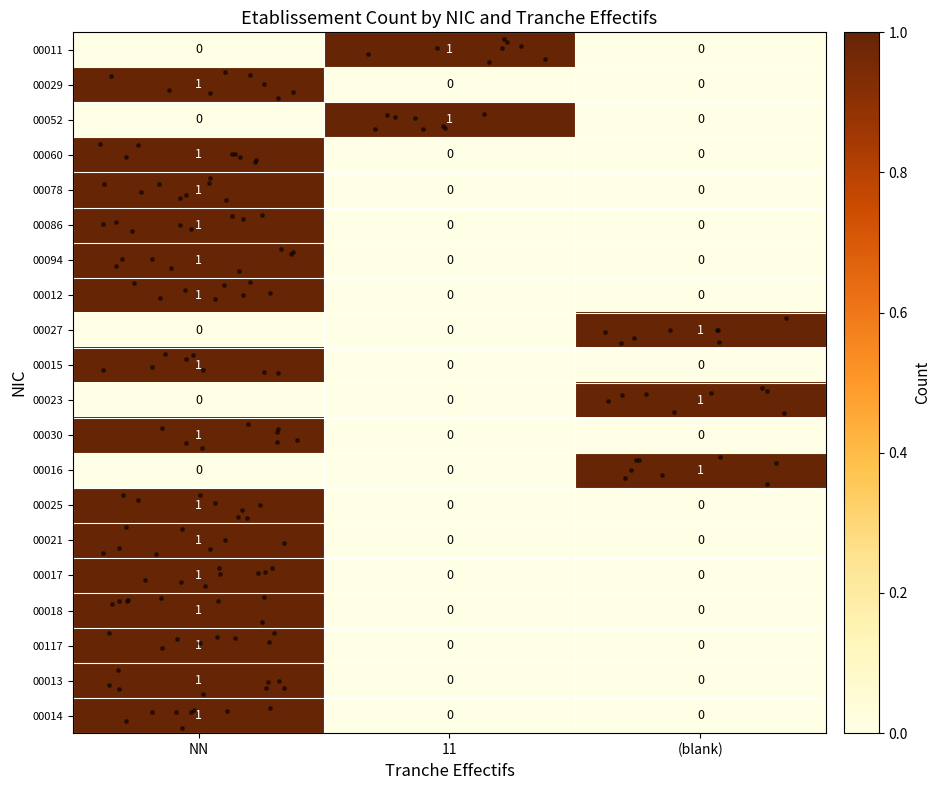

How many distinct data groups are displayed?

20